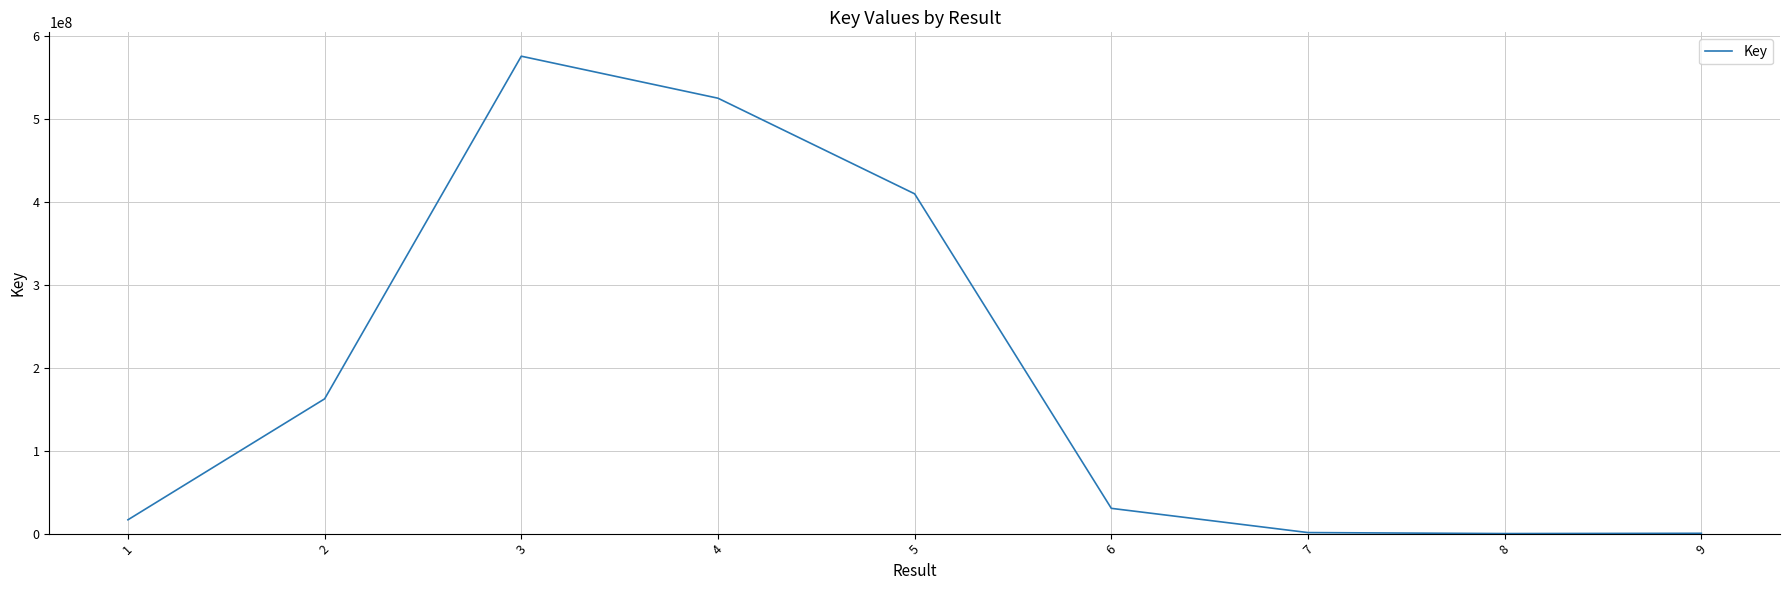

What is the greatest value displayed?

575549979